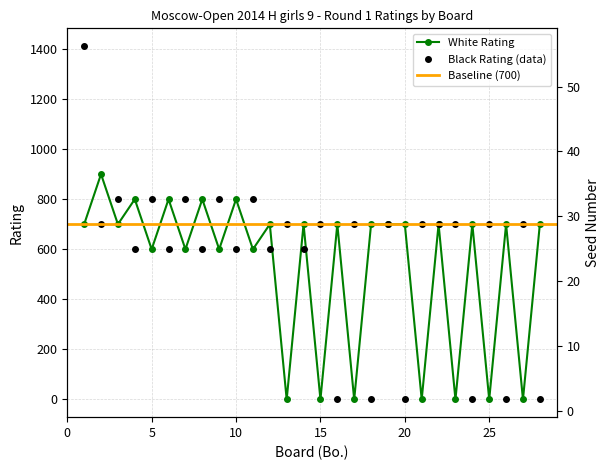

True or false: Black Rating (data) has more than 0 interior local peaks.

True